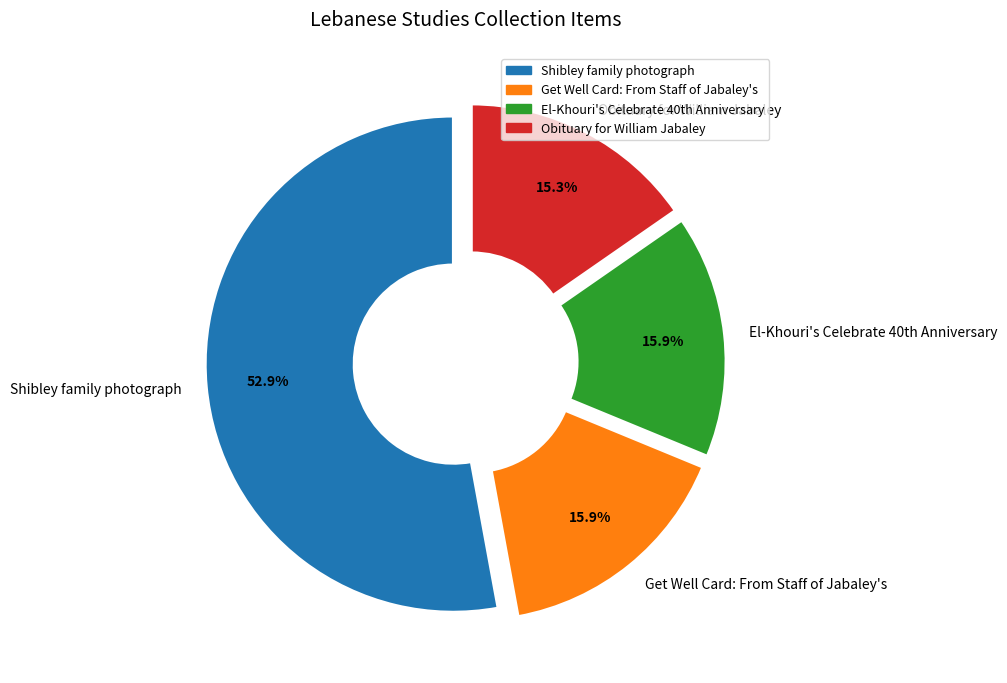

Is the sum of Shibley family photograph and Get Well Card: From Staff of Jabaley's greater than half?

Yes